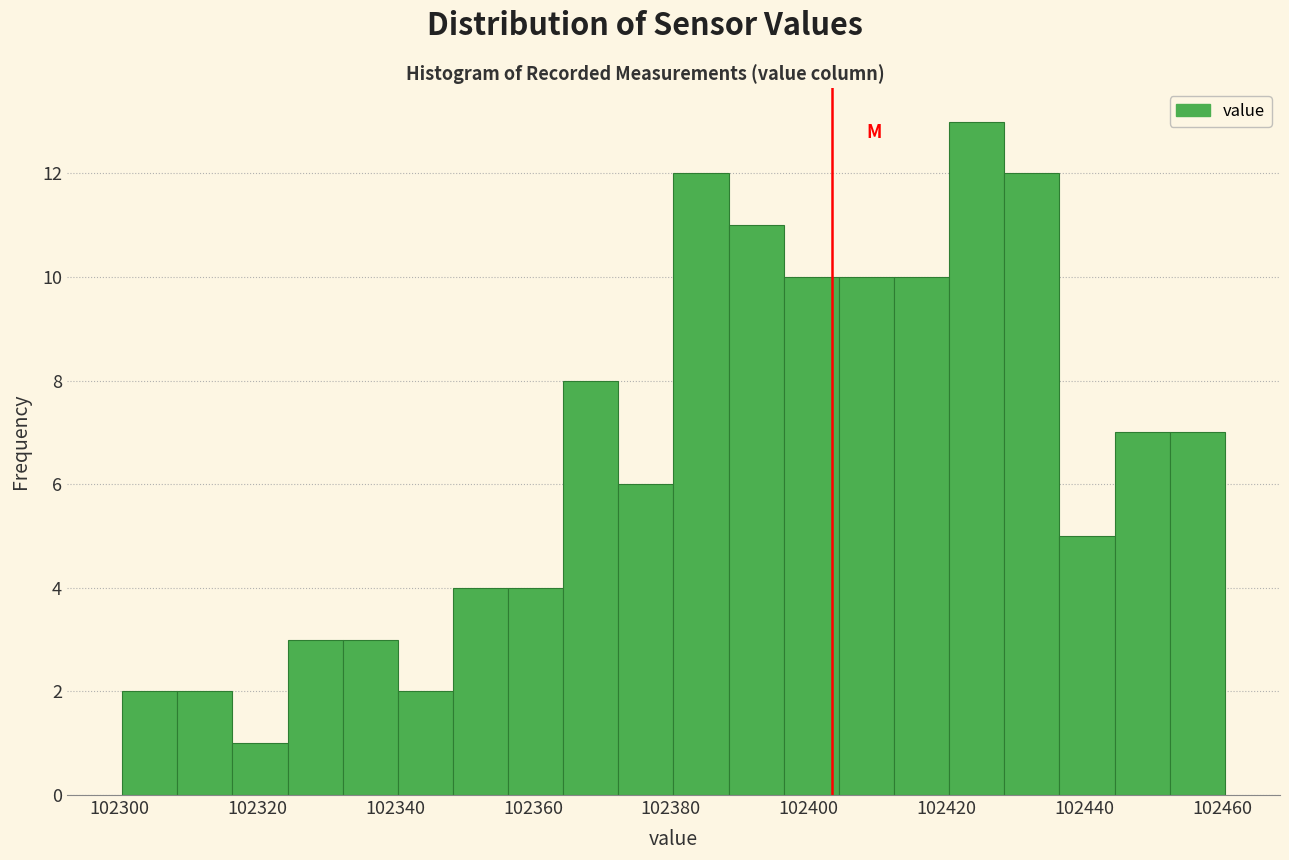

Reading left to right, transcribe this chart: for each bar, give the range it covers on the x-axis and its height. Neither the bar edges nor the heights are printed on the chart, so give them approximately, as read against the axes.

102300.4 to 102308.4: 2
102308.4 to 102316.4: 2
102316.4 to 102324.4: 1
102324.4 to 102332.4: 3
102332.4 to 102340.4: 3
102340.4 to 102348.4: 2
102348.4 to 102356.4: 4
102356.4 to 102364.4: 4
102364.4 to 102372.4: 8
102372.4 to 102380.4: 6
102380.4 to 102388.4: 12
102388.4 to 102396.4: 11
102396.4 to 102404.4: 10
102404.4 to 102412.4: 10
102412.4 to 102420.4: 10
102420.4 to 102428.4: 13
102428.4 to 102436.4: 12
102436.4 to 102444.4: 5
102444.4 to 102452.4: 7
102452.4 to 102460.4: 7